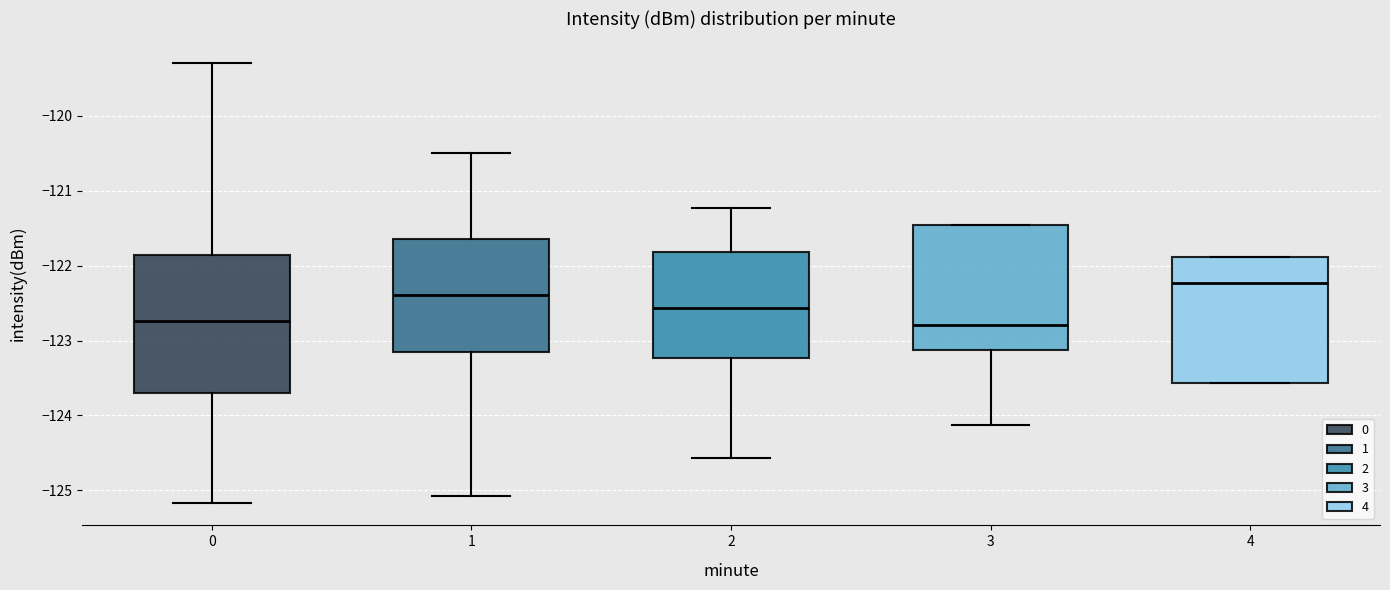

Where is the lower edge of the box at x = 3 on the y-axis? The values are not printed on the chart, so give them approximately, as read against the axis.

-123.1